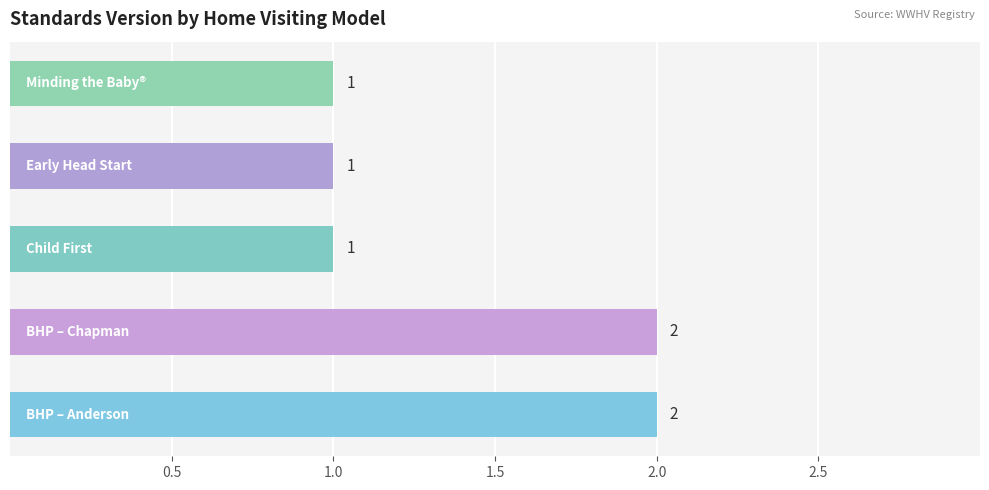

Reading bottom to top, extract all data points from this chart.

2	2	1	1	1